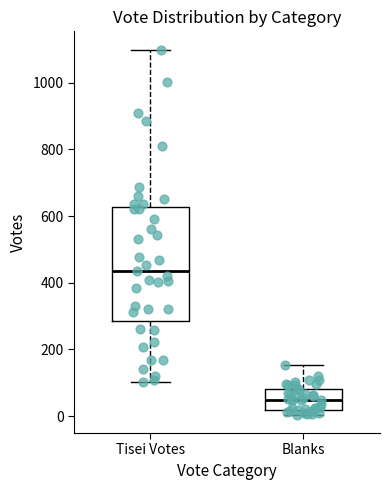

Which box has the lowest median line?

Blanks